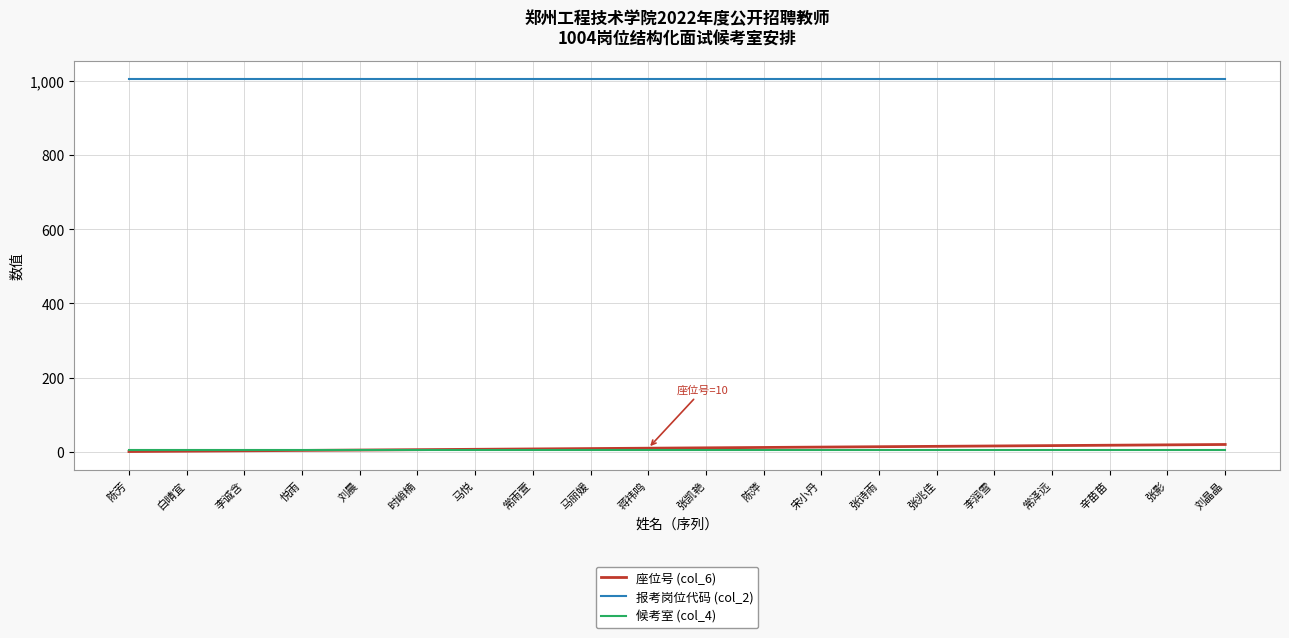

What are all the series names shown in the legend?

座位号 (col_6), 报考岗位代码 (col_2), 候考室 (col_4)